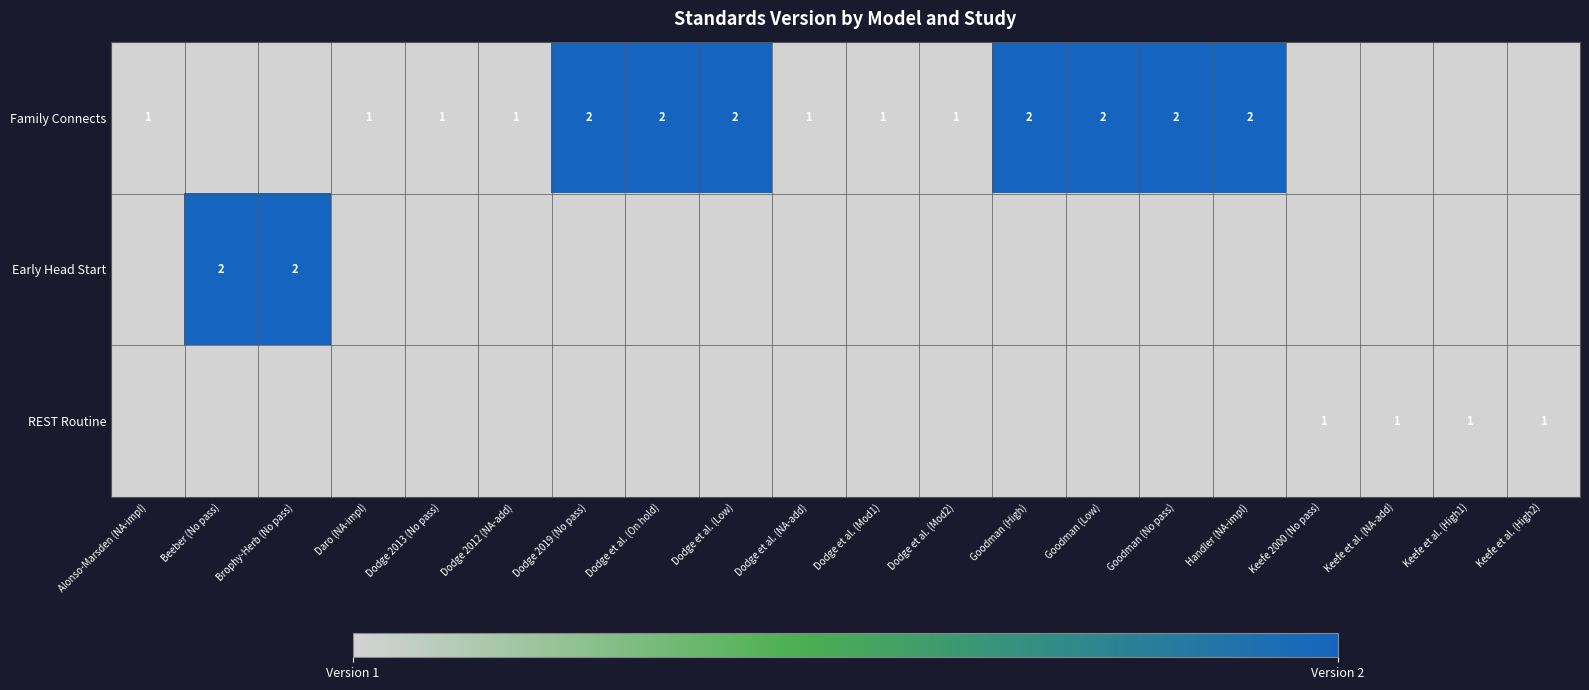

True or false: Family Connects has a value of 2 at Dodge et al. (On hold).

True